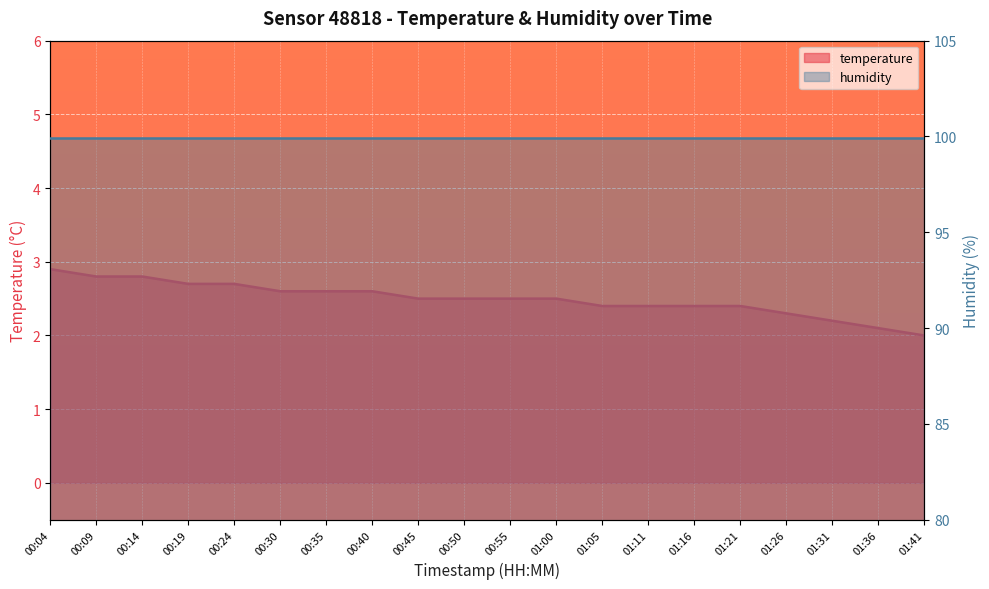

How many data points are above 2?

19